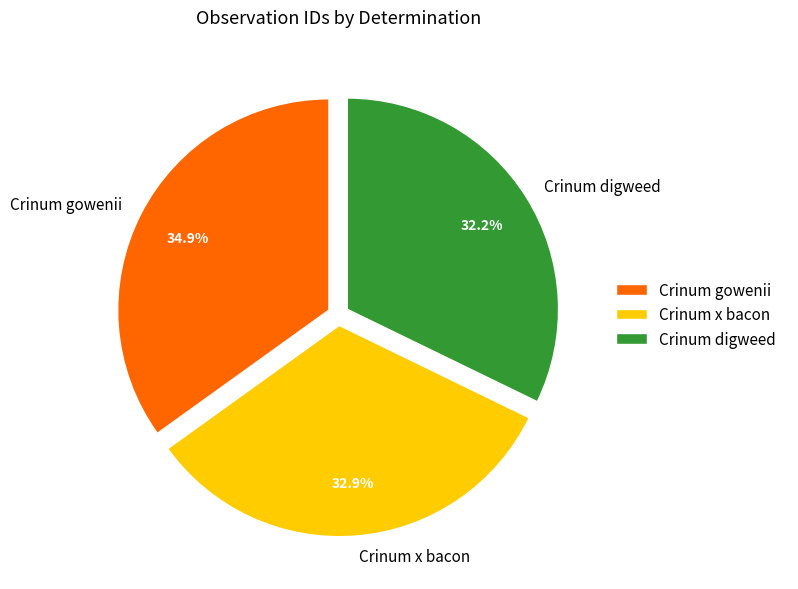

Count the number of slices in the pie.

3